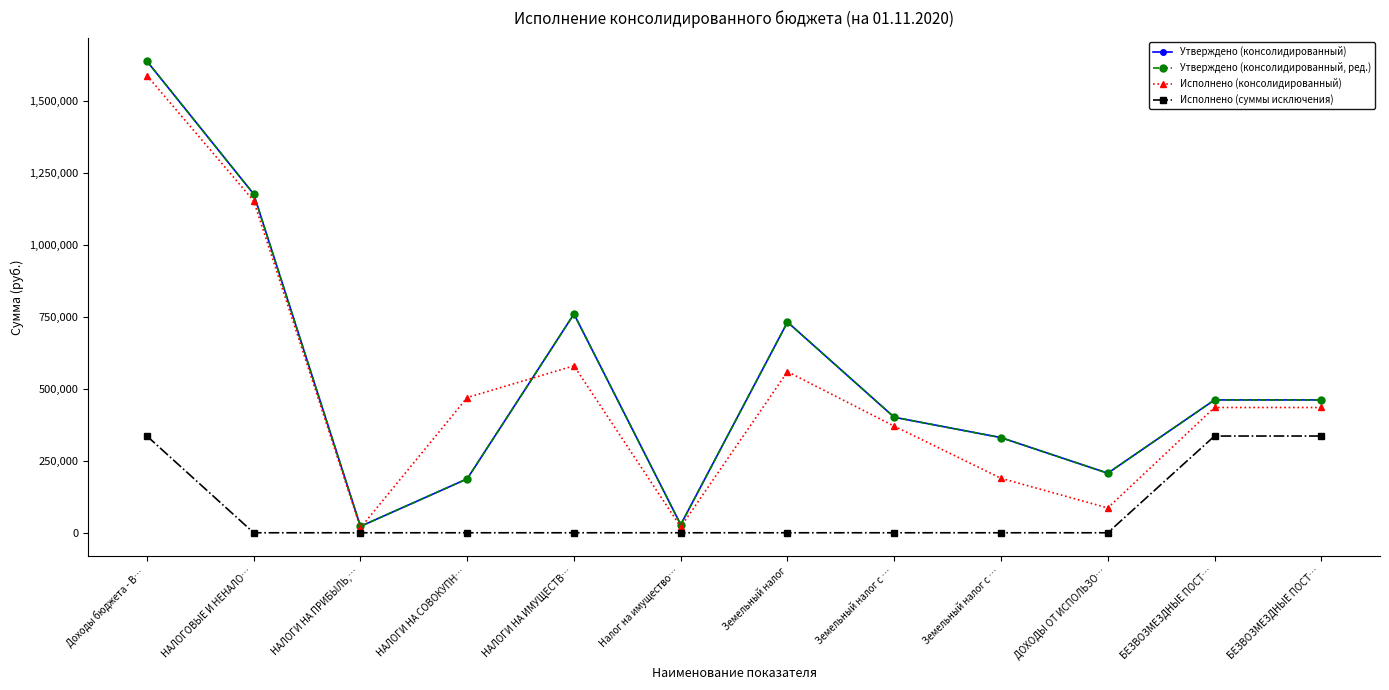

The value of Исполнено (суммы исключения) at Земельный налог с … is -211612.9. True or false?

False